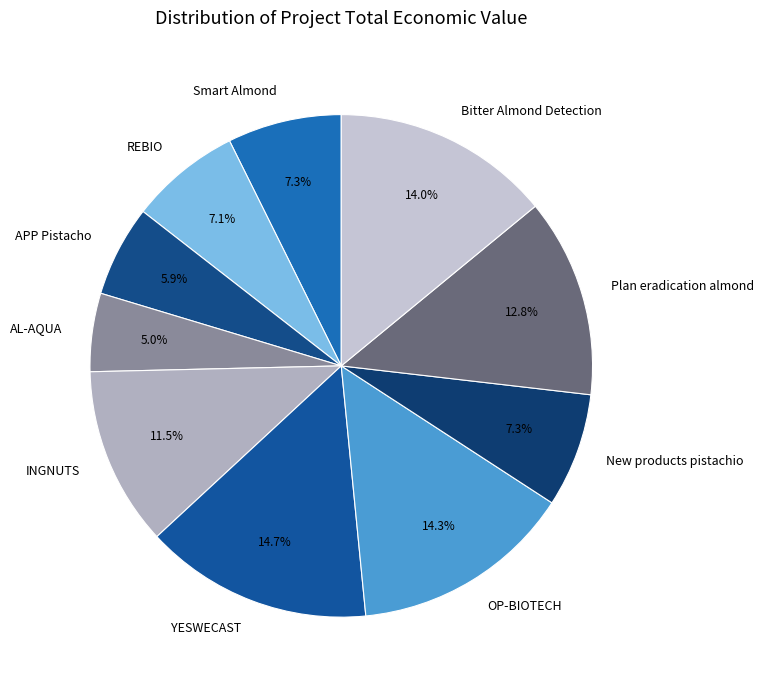

Which category has the smallest portion of the pie?

AL-AQUA